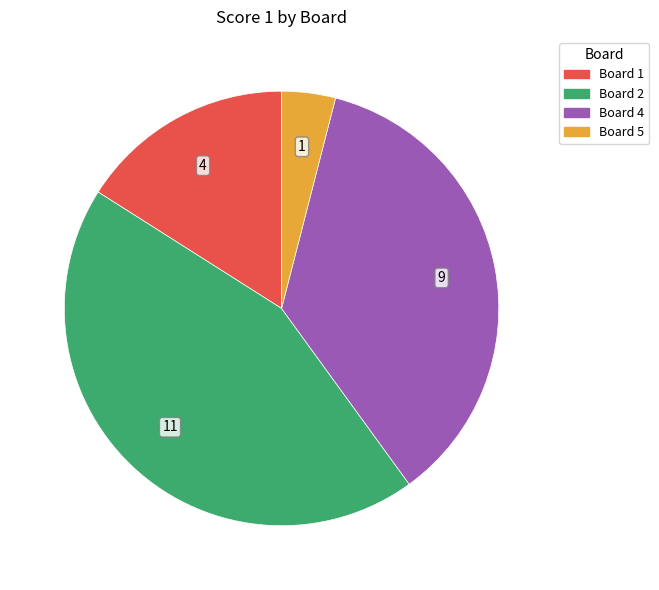

Is there any slice that represents more than half of the pie?

No